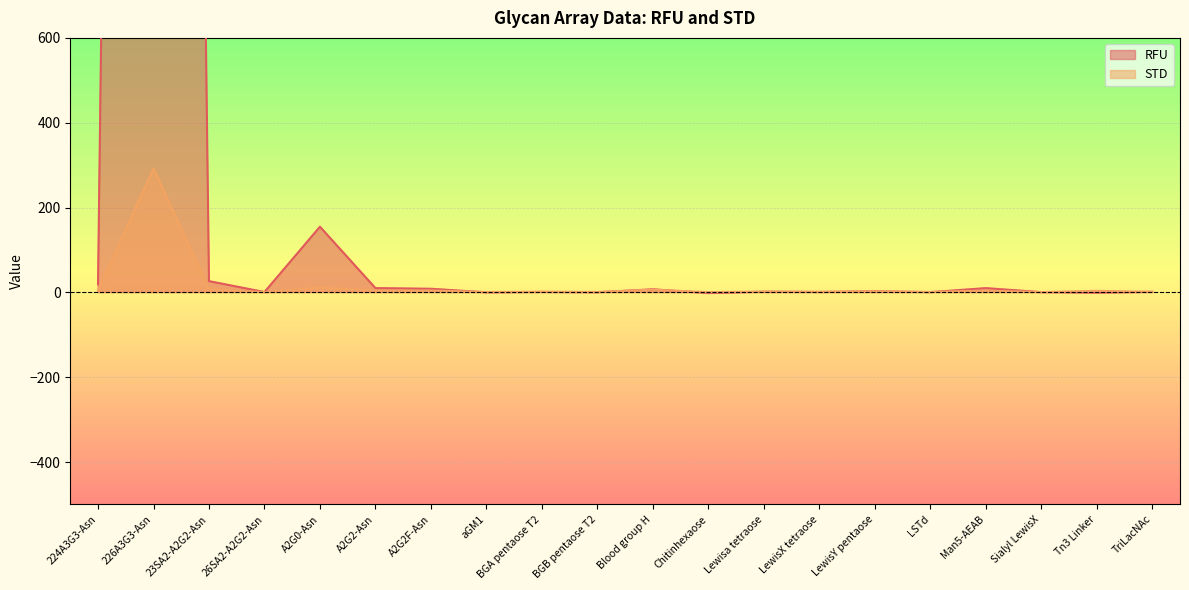

Read the RFU value at Tn3 Linker.

-0.8